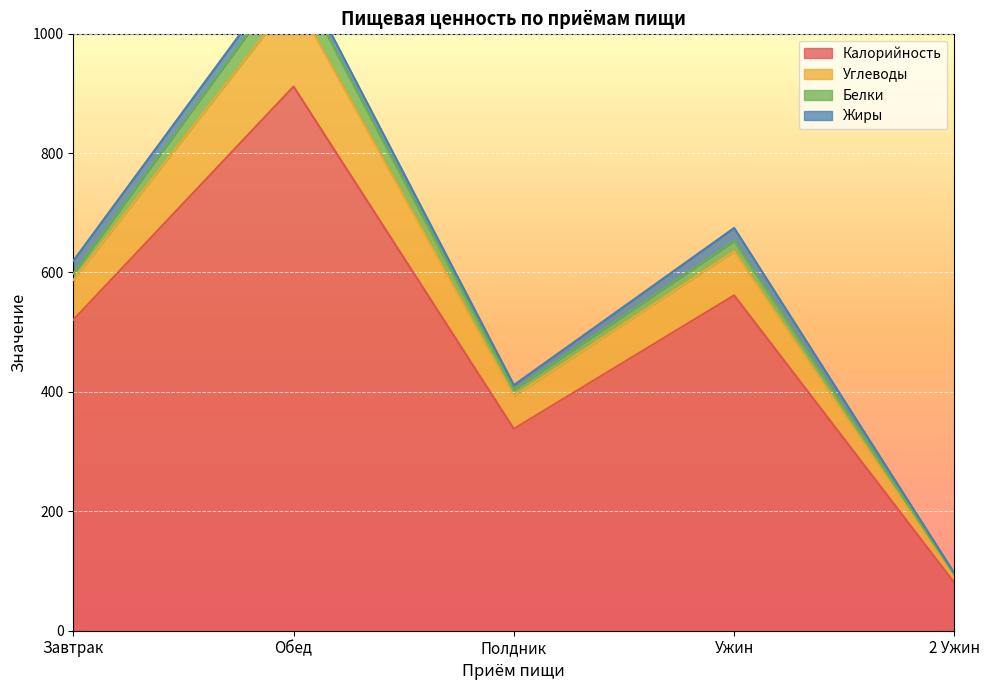

Where is Углеводы nearest to the value 599?

Завтрак